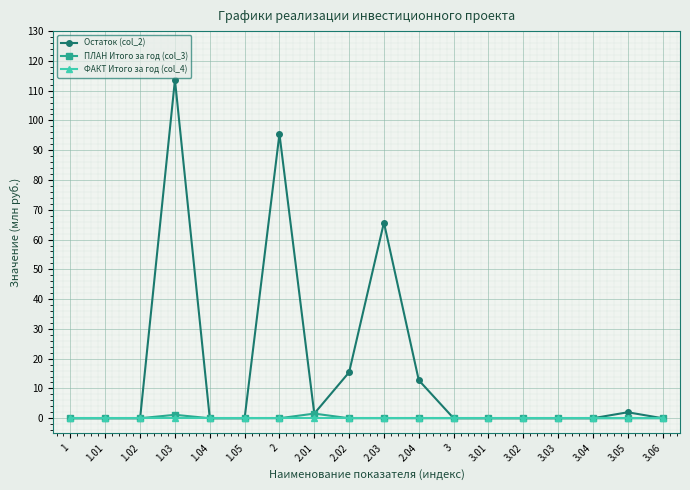

What is the greatest value displayed?

113.6